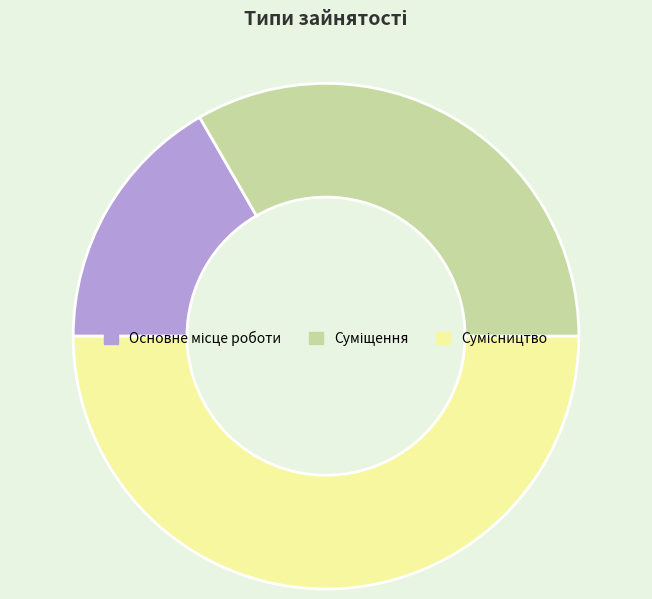

How many segments does this pie chart have?

3